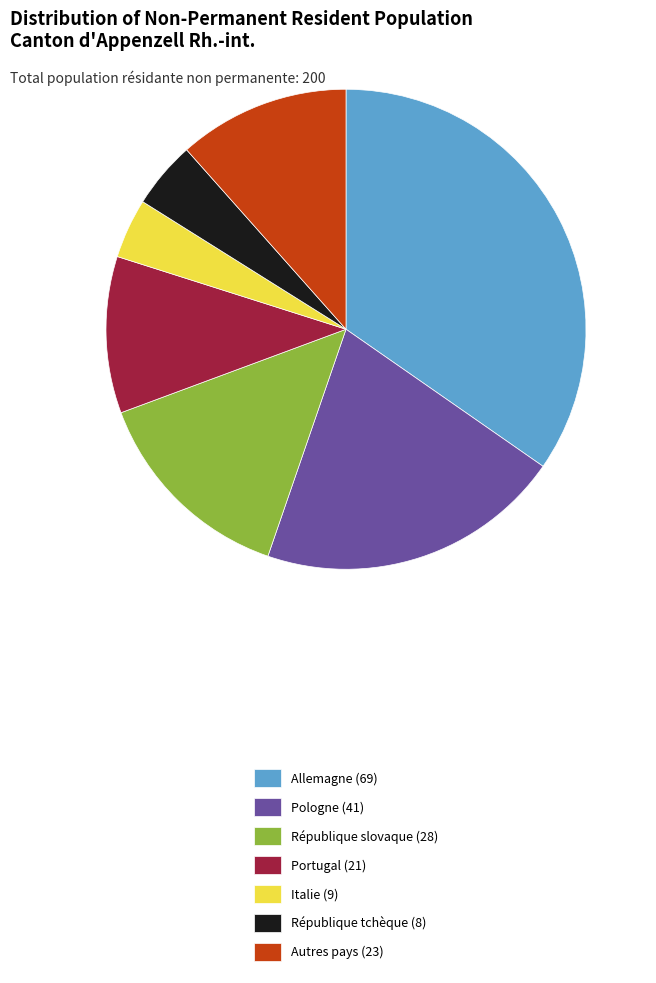

Rank the categories by value from lowest to highest.

Italie (9), République tchèque (8), Portugal (21), Autres pays (23), République slovaque (28), Pologne (41), Allemagne (69)